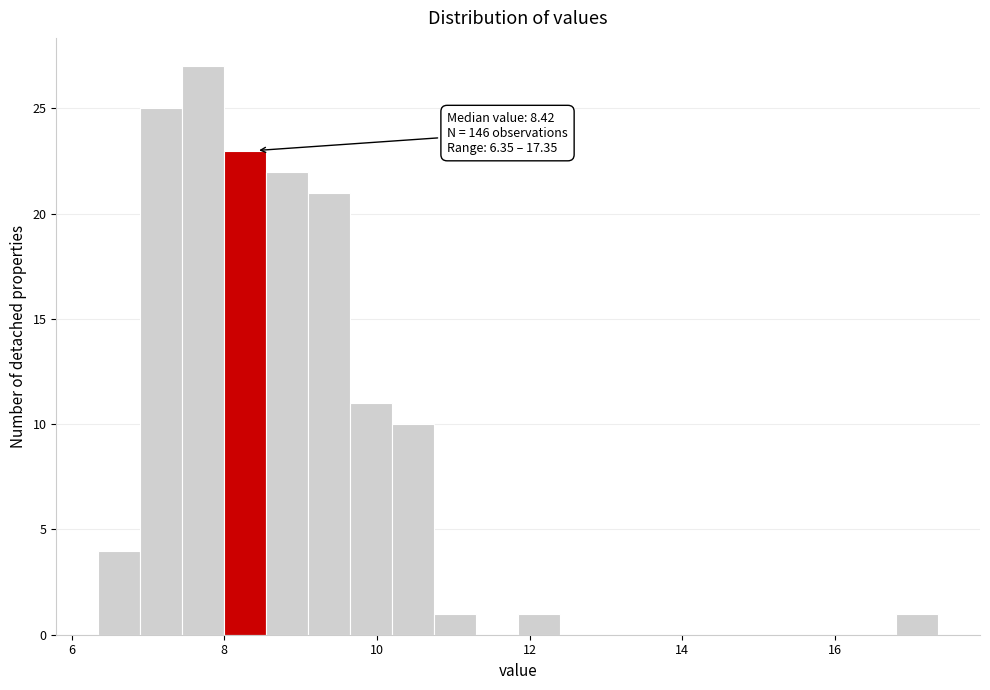

Around what value on the x-axis is the tallest bar? Give the approximate position of its centre, as read against the axis.

7.8